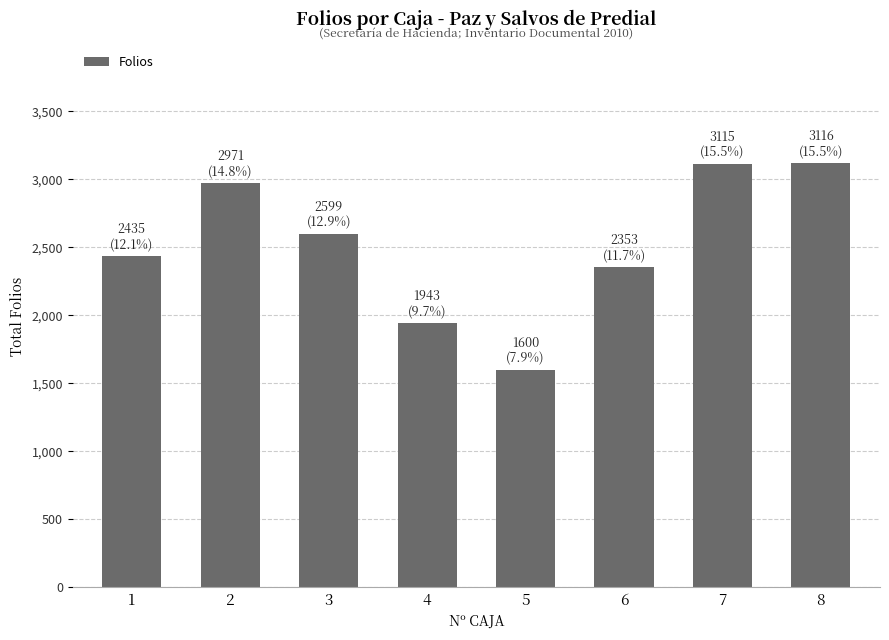

What is the value of the 2nd bar from the left?

2971